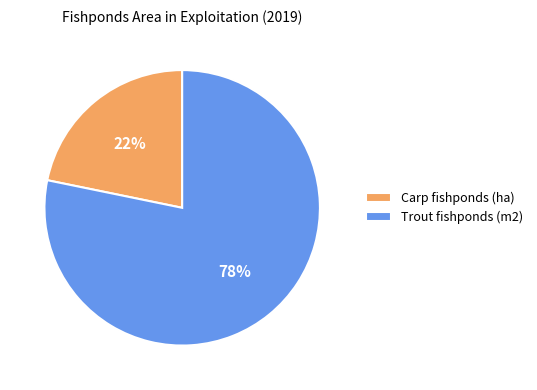

To the nearest percent, what is the average slice percentage?

50%